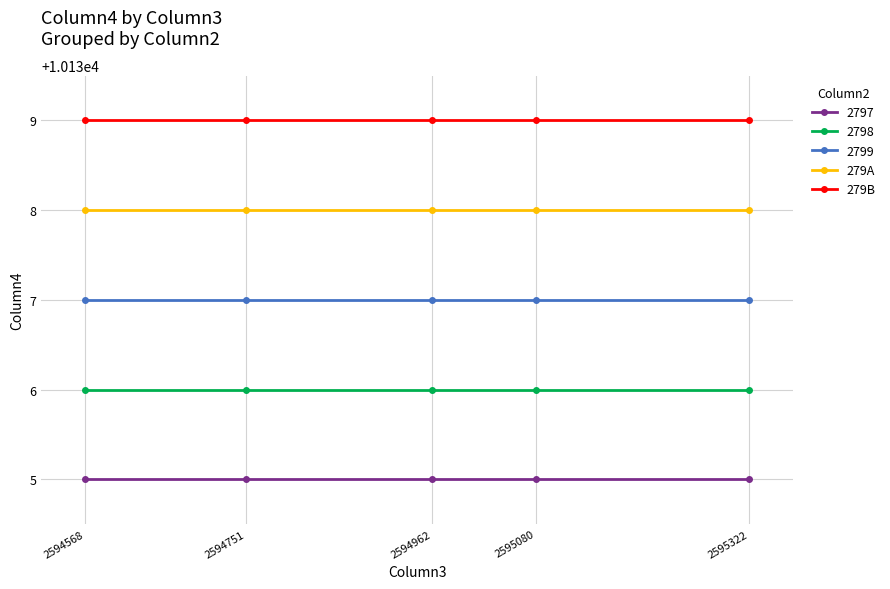

Rank the series by their average value, from lowest to highest.

2797, 2798, 2799, 279A, 279B